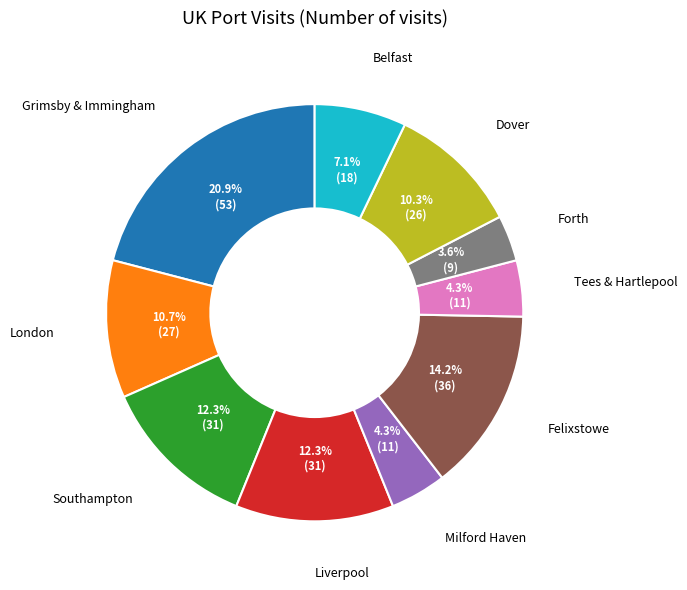

Is there any slice that represents more than half of the pie?

No